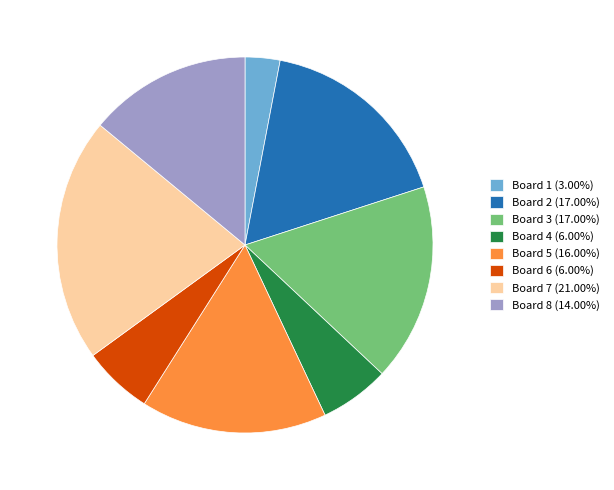

Approximately how many times larger is the value at Board 2 (17.00%) compared to Board 3 (17.00%)?

1.0